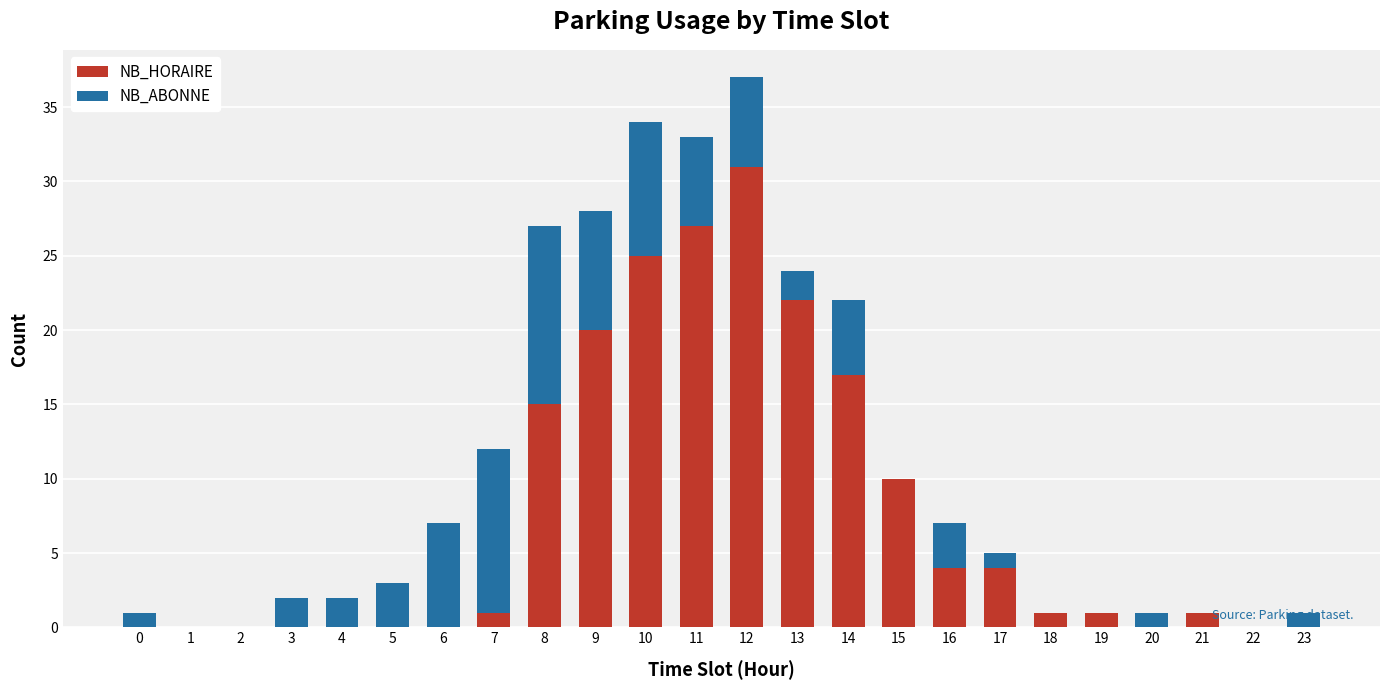

At which category is the sum across all series the highest?

12